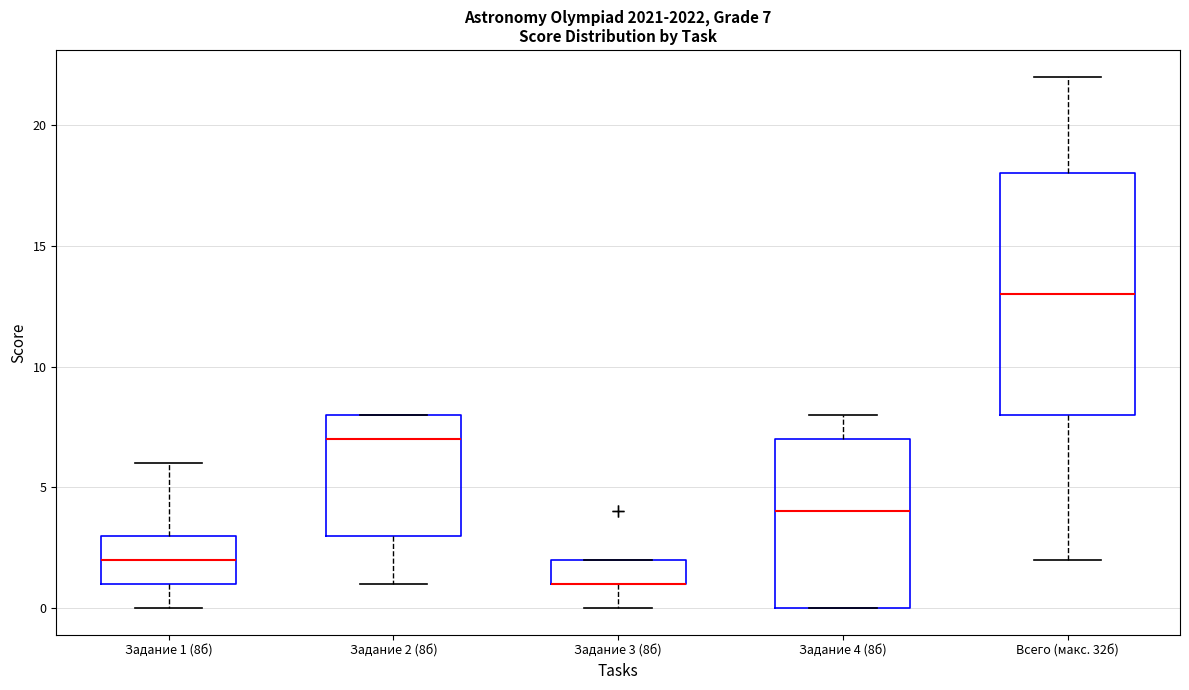

Comparing the boxes themselves (not the whiskers), which one is the tallest?

Всего (макс. 32б)